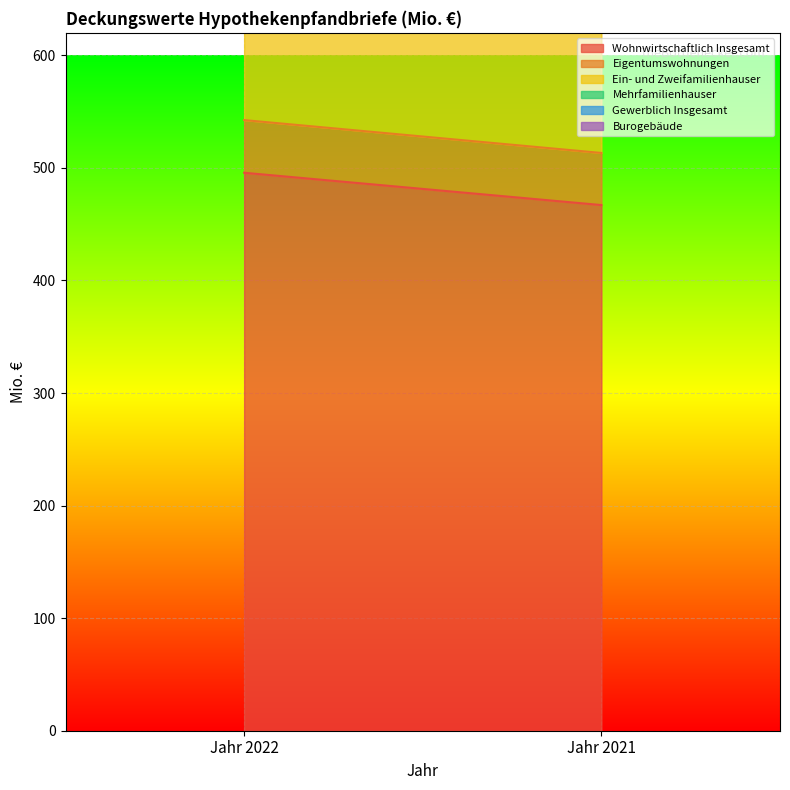

Rank the series at Jahr 2021 from highest to lowest value.

Wohnwirtschaftlich Insgesamt, Ein- und Zweifamilienhauser, Mehrfamilienhauser, Gewerblich Insgesamt, Eigentumswohnungen, Burogebäude